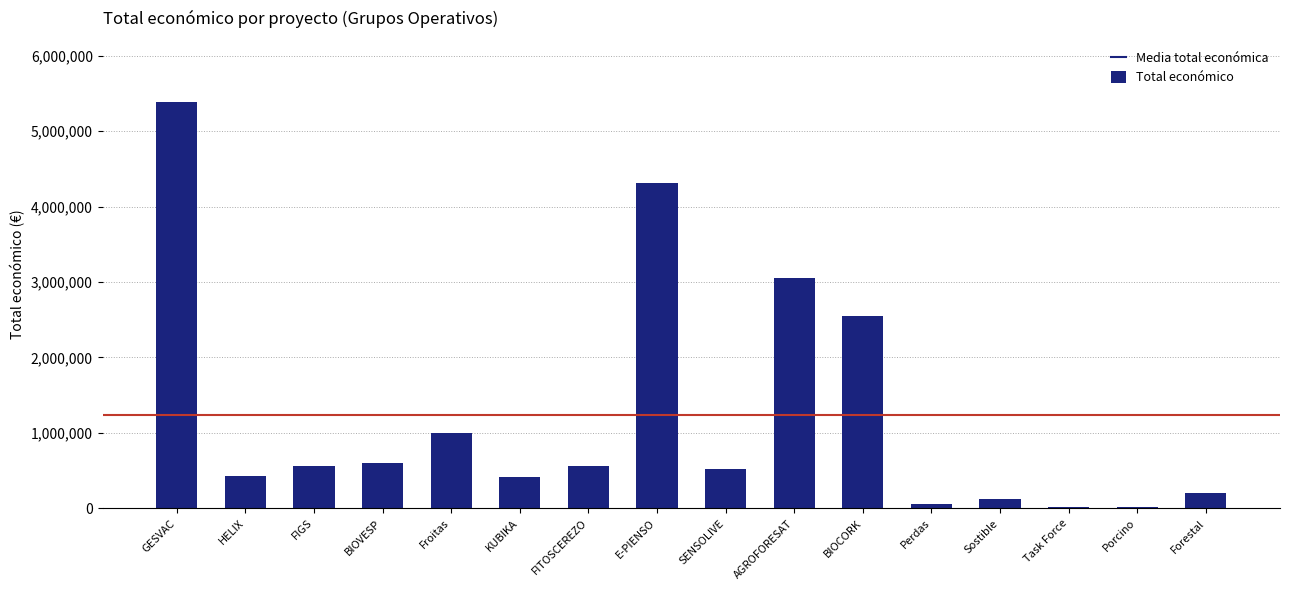

At which label is the value closest to 2701203?

BIOCORK